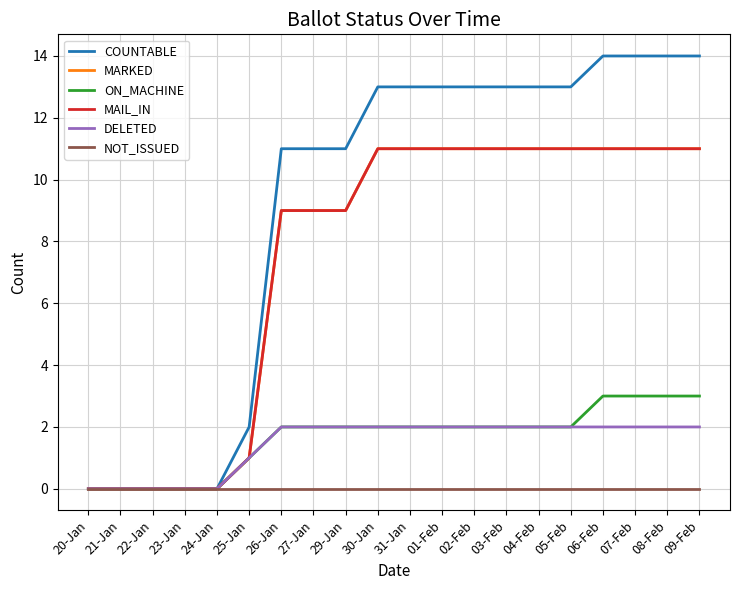

Does the chart have visible grid lines?

Yes